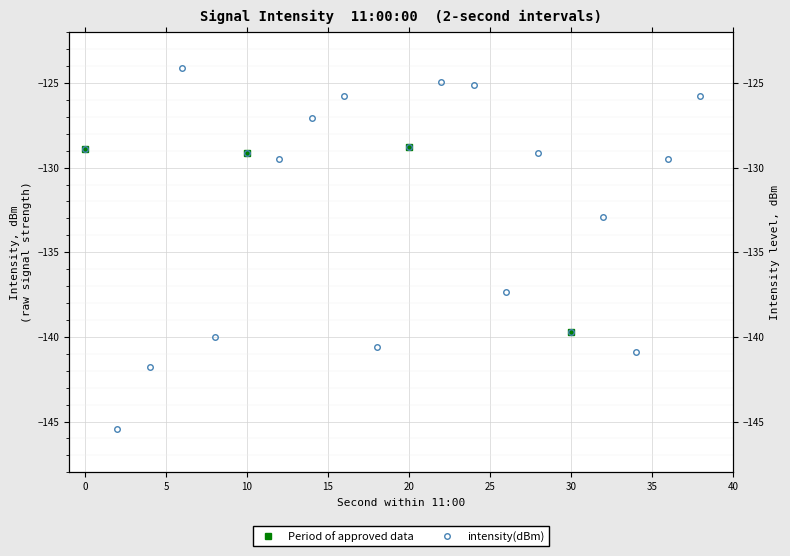

Count the number of values greater than -129.

8